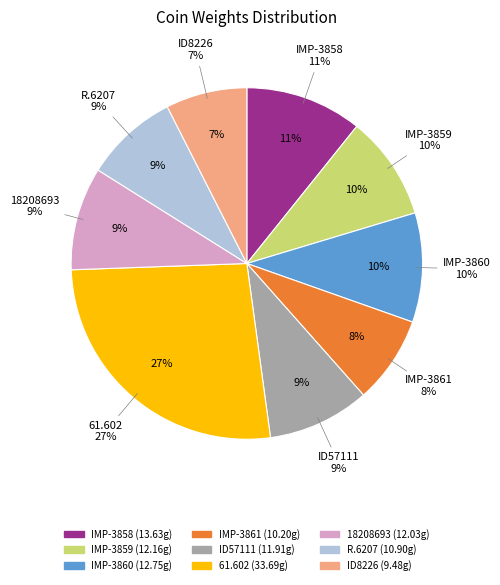

To the nearest percent, what portion does 61.602 represent?

27%